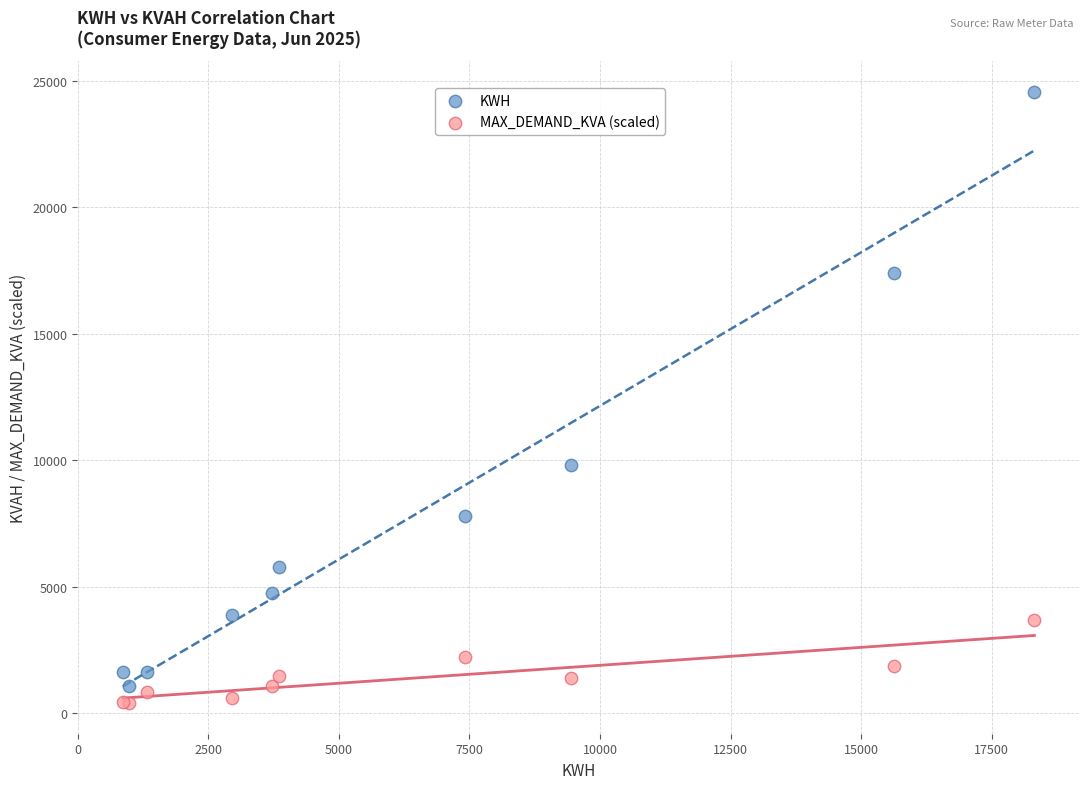

In the KWH series, what Y value is closest to 12825?

9823